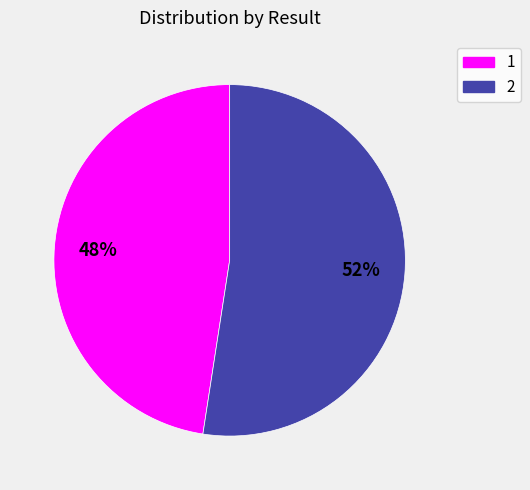

Which category accounts for the majority?

2